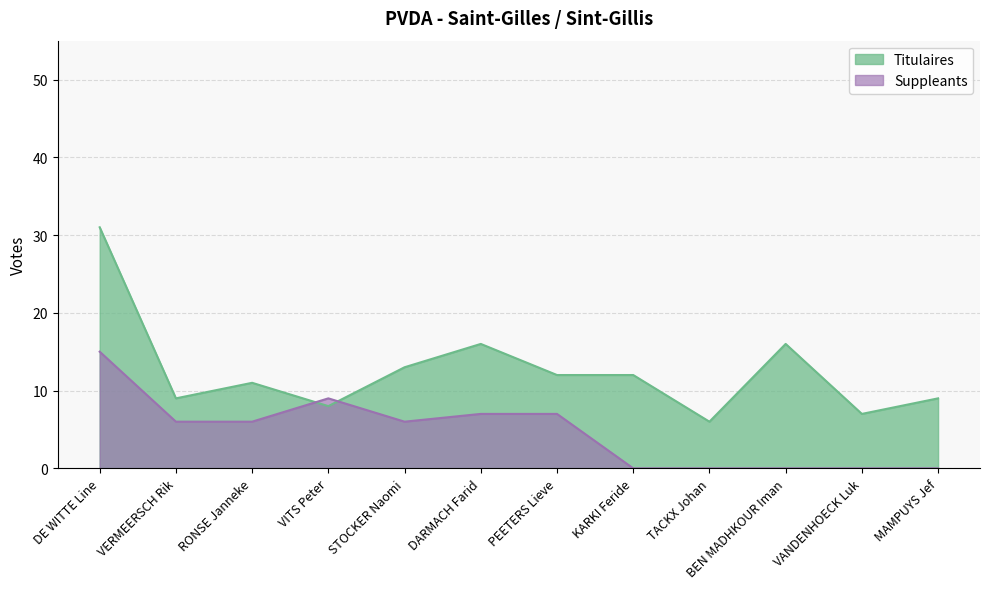

At which category is the sum across all series the highest?

DE WITTE Line